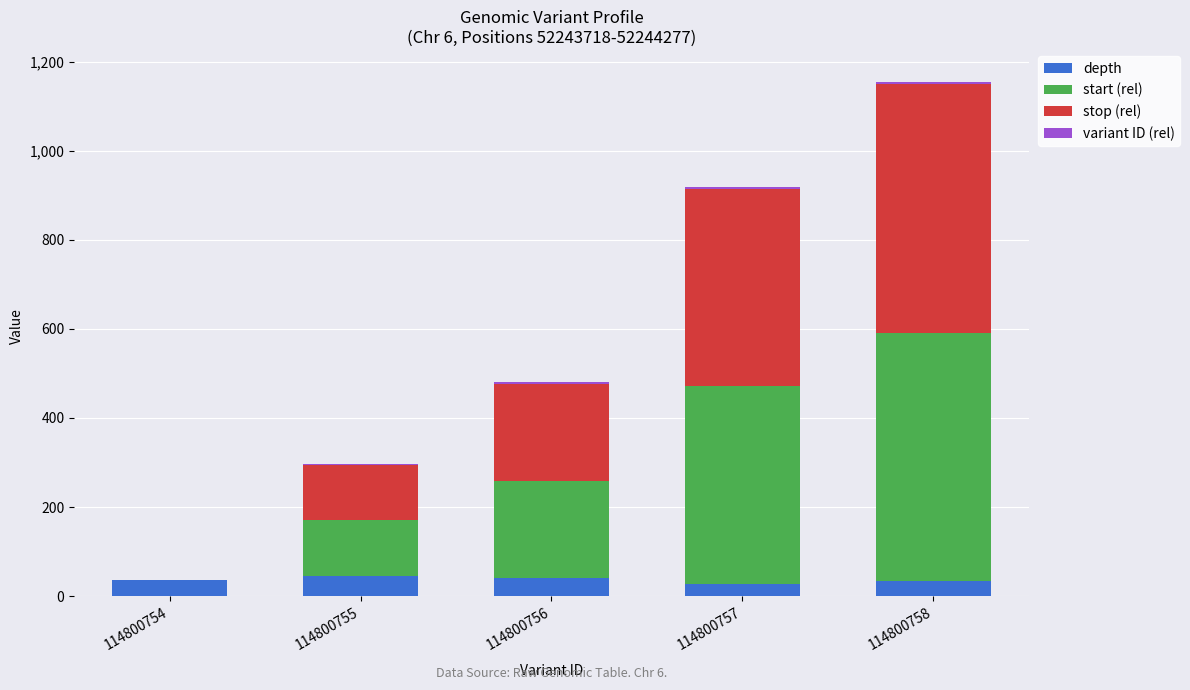

At which category is the sum across all series the highest?

114800758